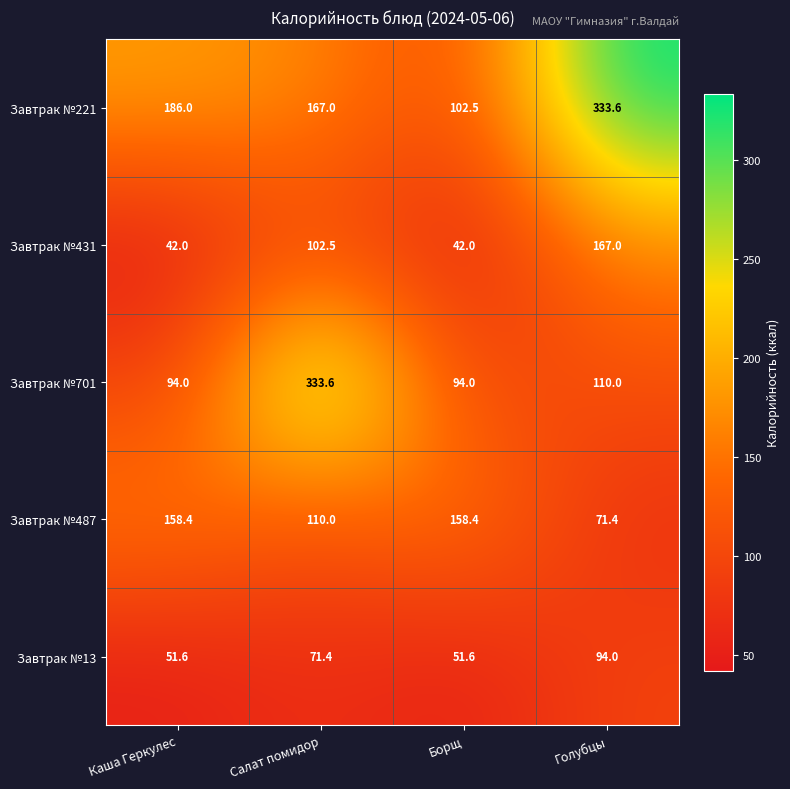

Is it true that Завтрак №13 equals 94.0 at Голубцы?

True